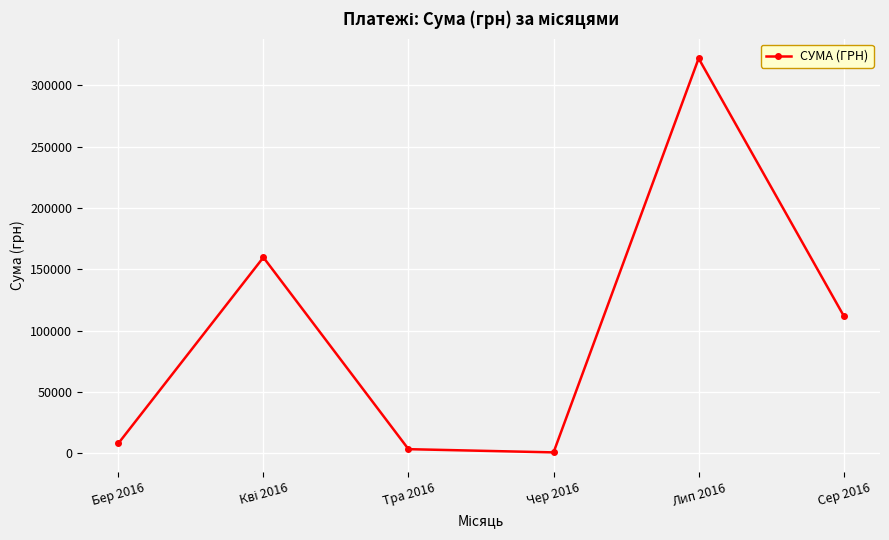

What is the difference between the maximum and minimum values?

321414.5